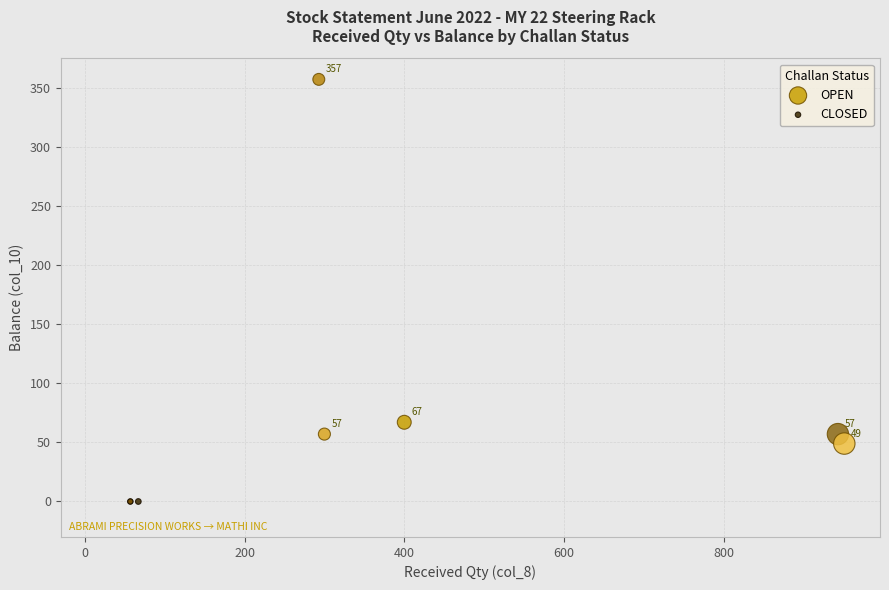

Which series contains the lowest Y value?

CLOSED